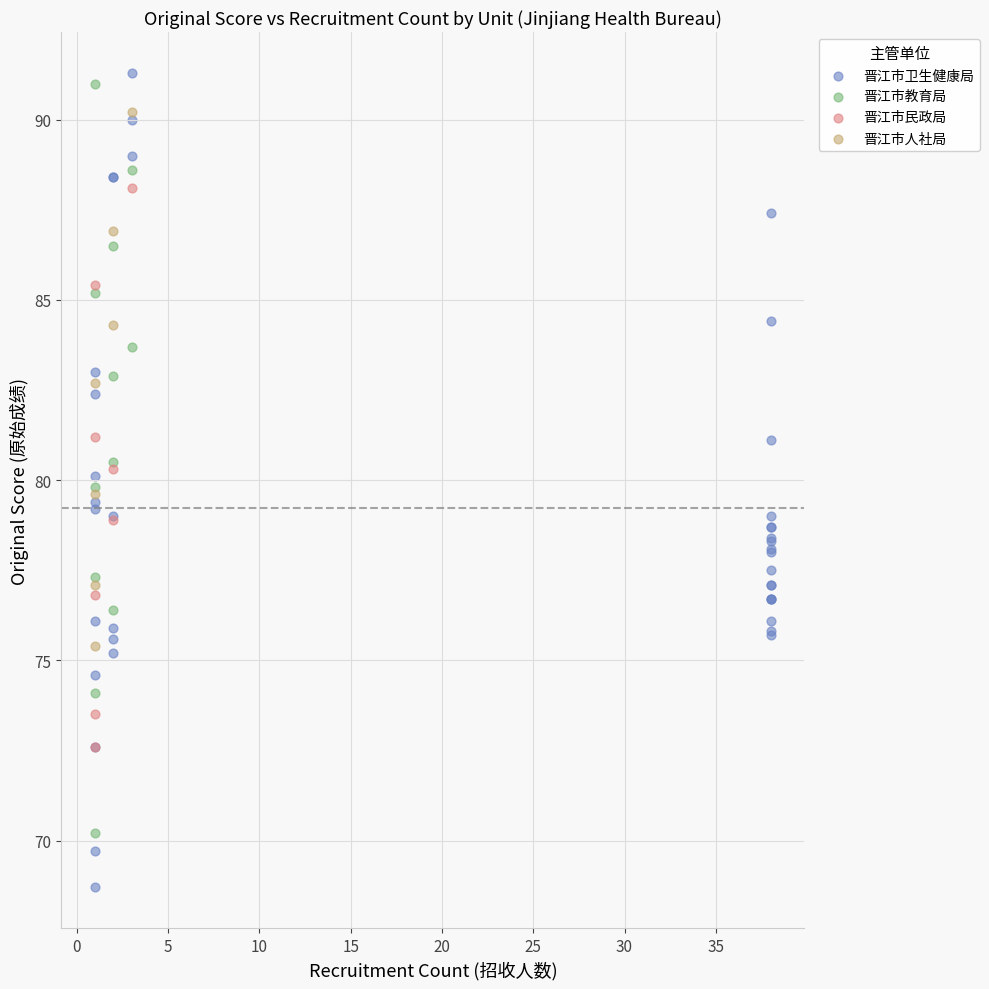

Which series reaches the minimum Y coordinate?

晋江市卫生健康局